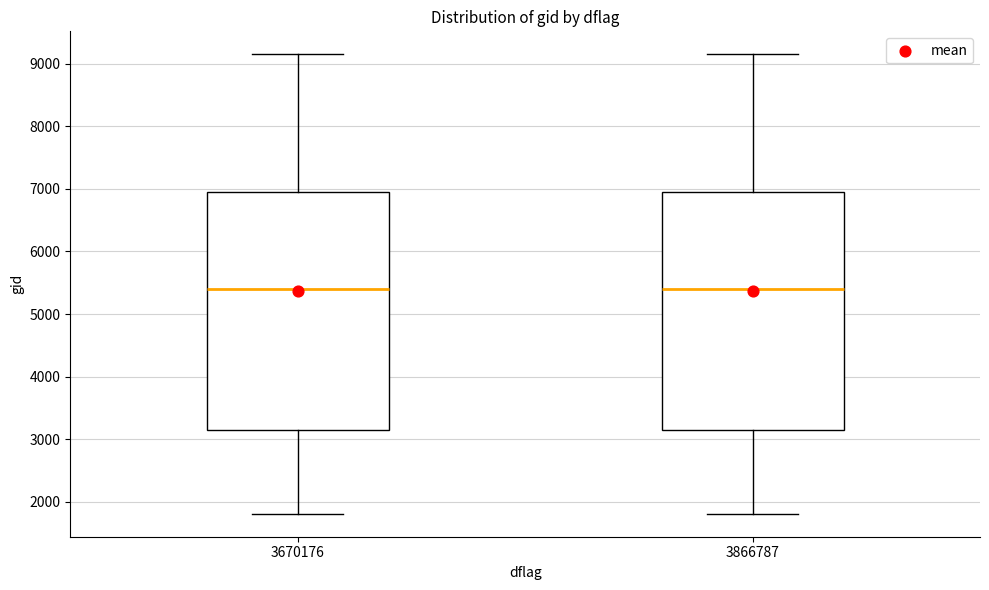

Reading left to right, read every box against the y-axis: the position of its median line, the range the box covers, and the ends of its whiskers. The values are not printed on the chart, so give them approximately, as read against the axis.

3670176: median 5400, box 3100 to 6900, whiskers 1800 to 9200
3866787: median 5400, box 3100 to 6900, whiskers 1800 to 9200